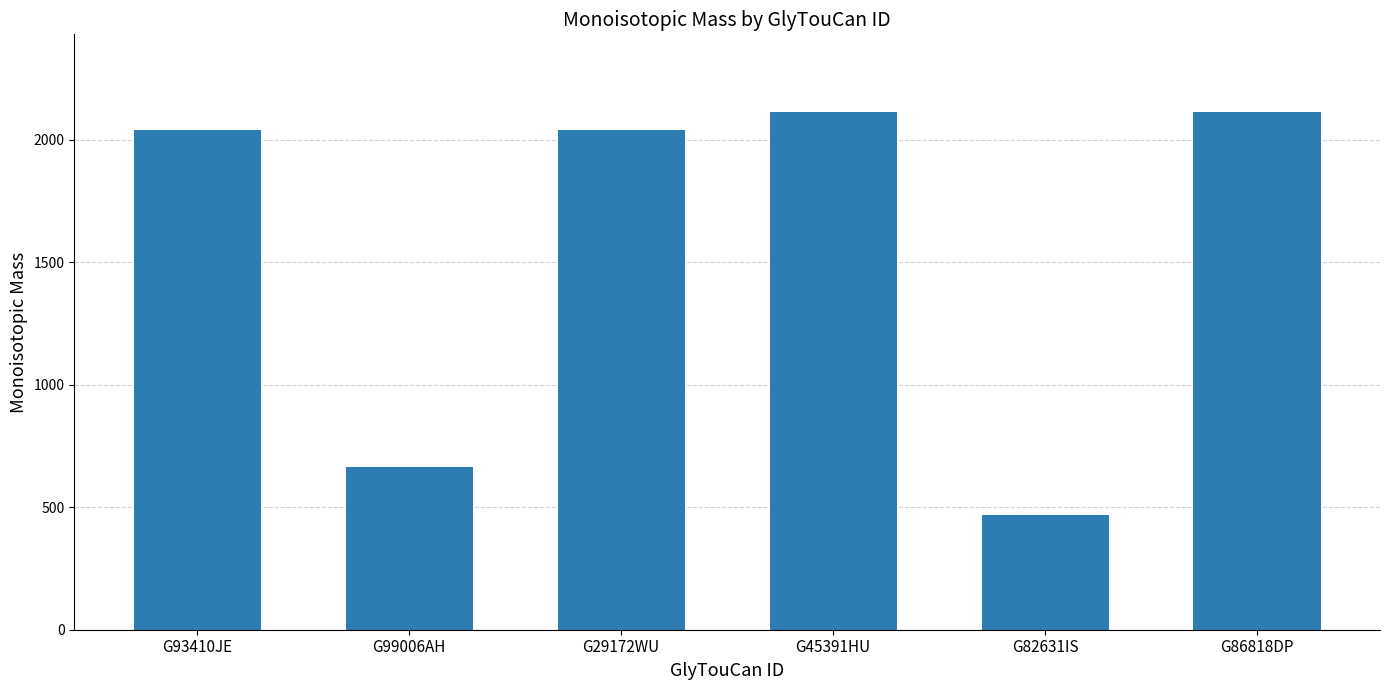

What position from the right is G99006AH?

5